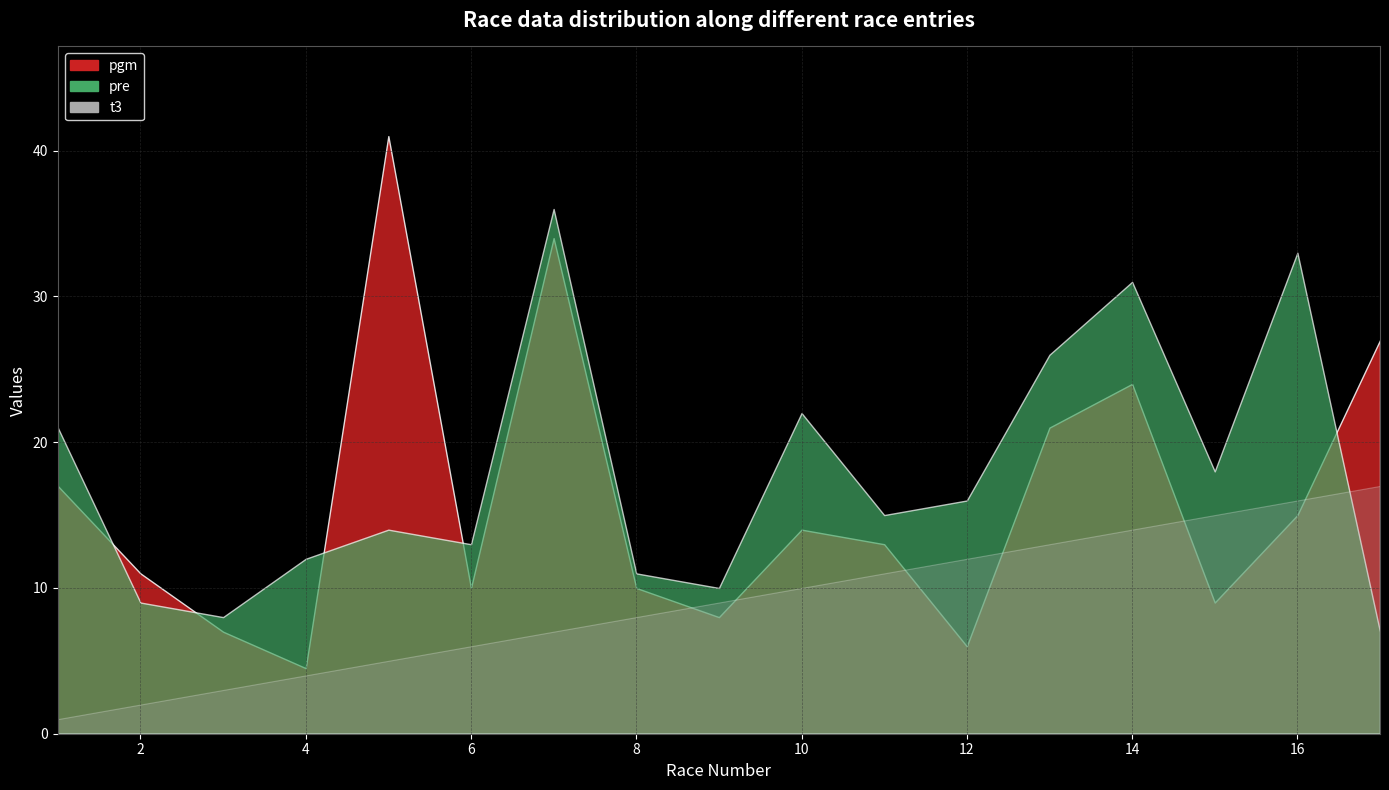

Count the number of categories in the chart.

17